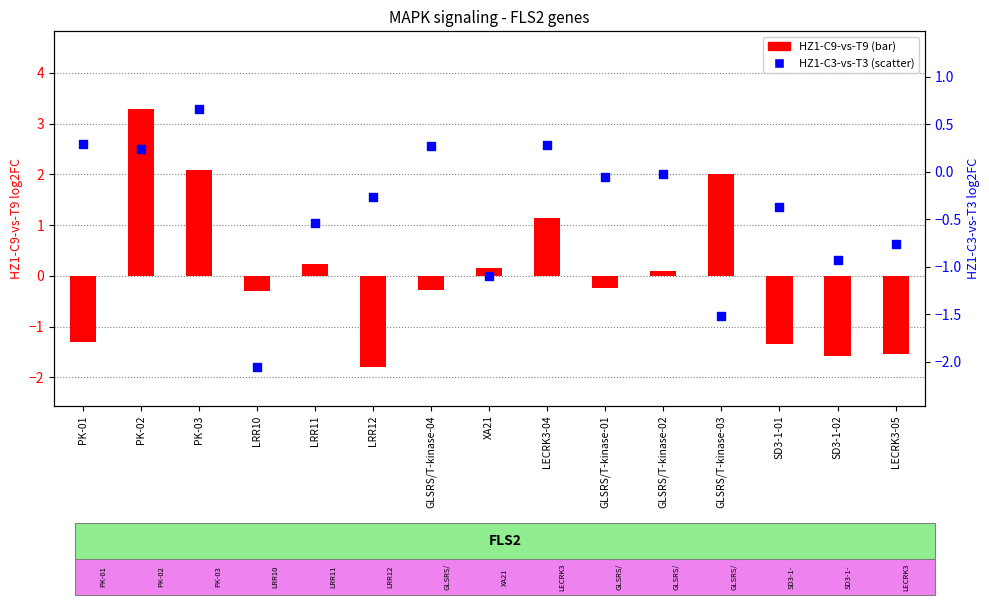

What are all the series names shown in the legend?

HZ1-C9-vs-T9, HZ1-C3-vs-T3